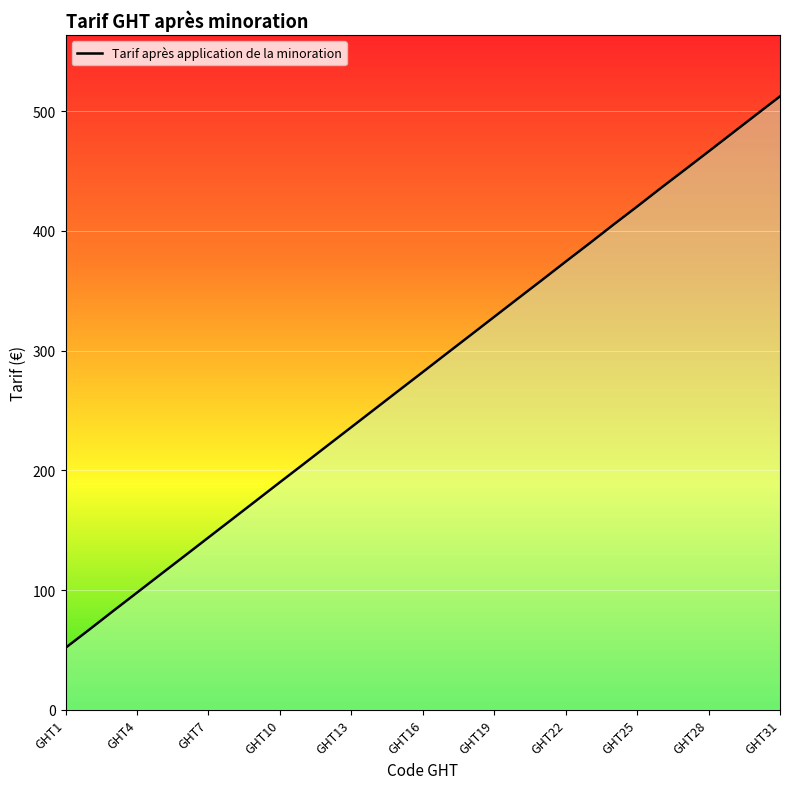

The chart shows a value of 420.2 at GHT25. True or false?

True